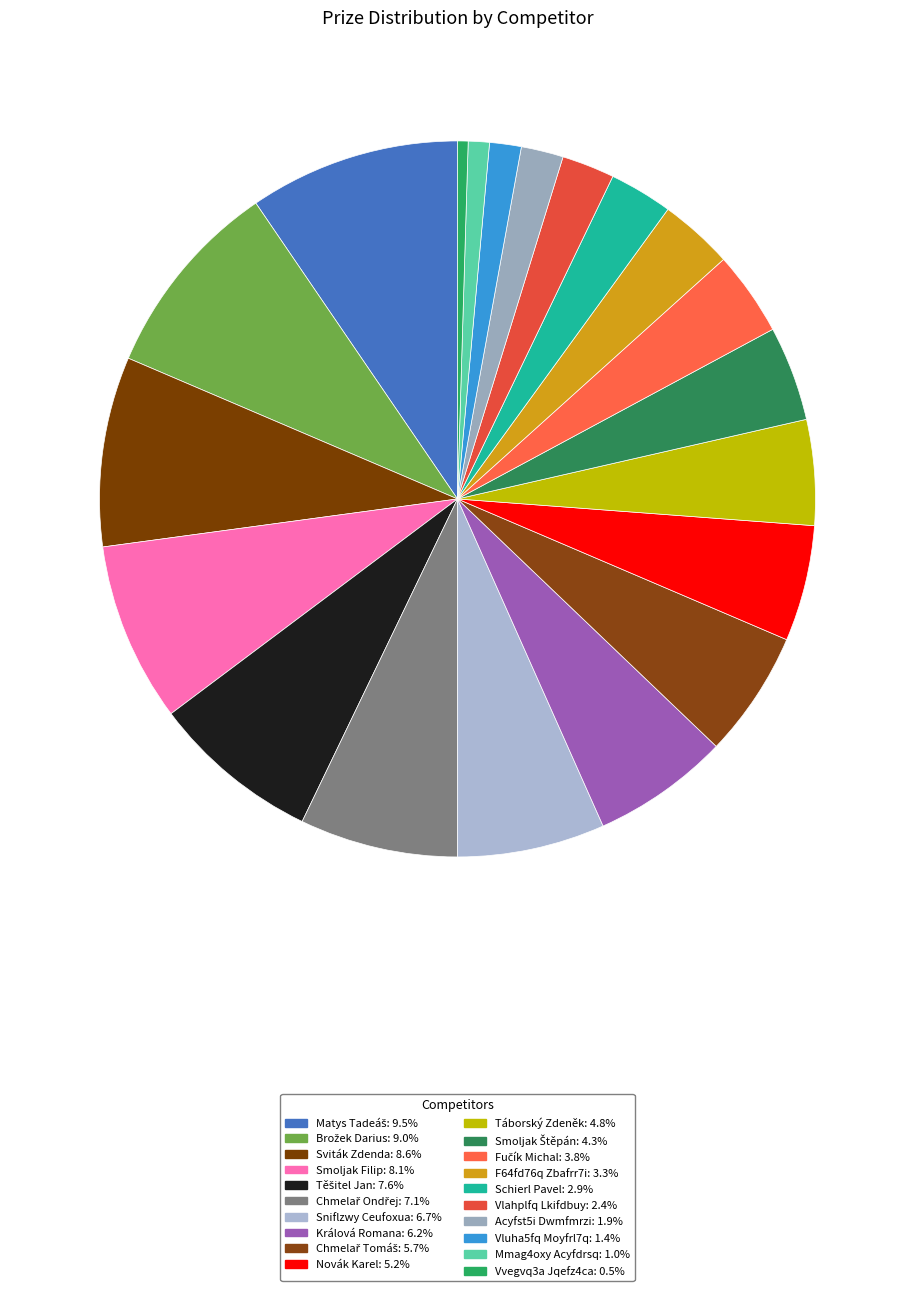

What percentage do Fučík Michal and Smoljak Štěpán together represent?

8.1%